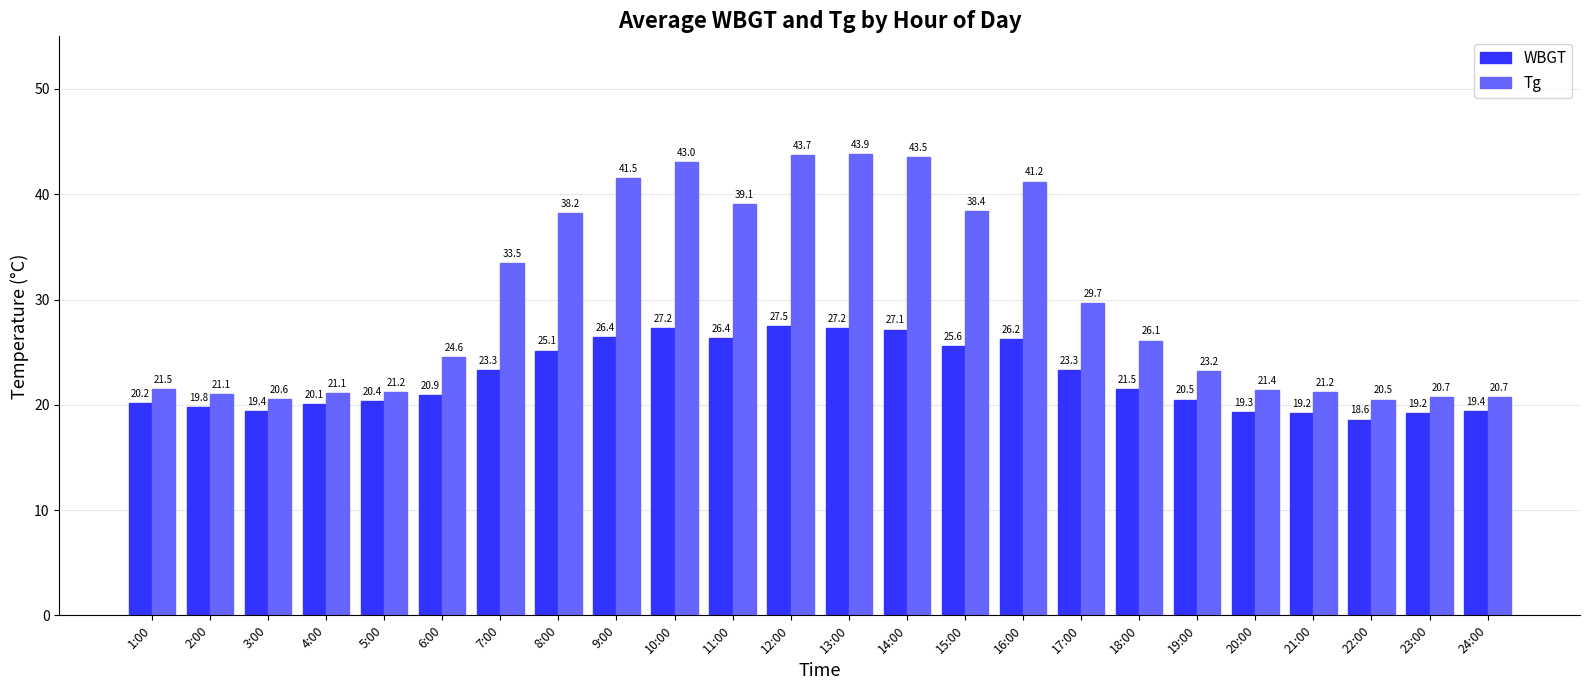

Does the chart contain any negative values?

No